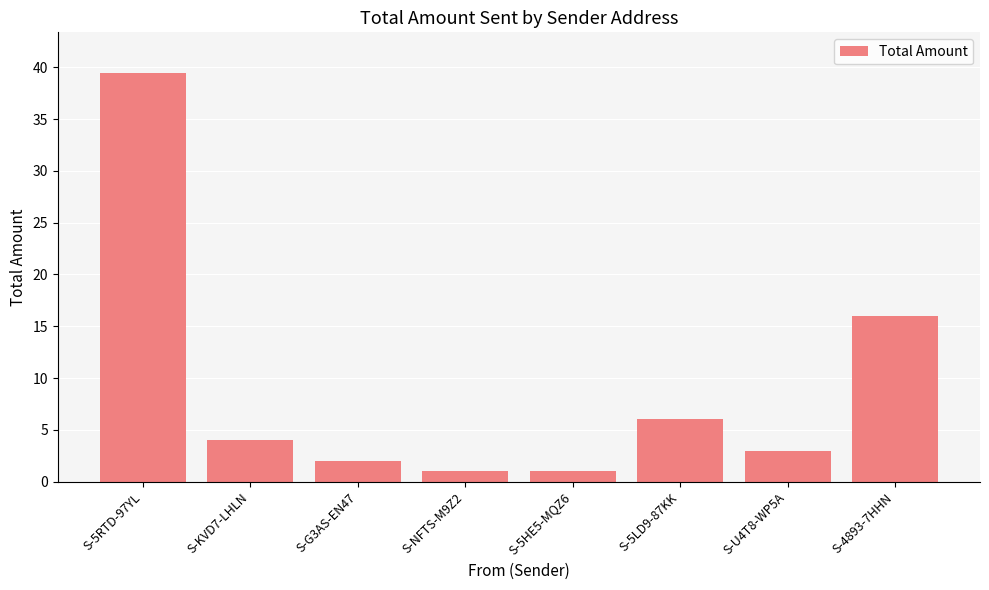

Which label corresponds to the largest value in the chart?

S-5RTD-97YL